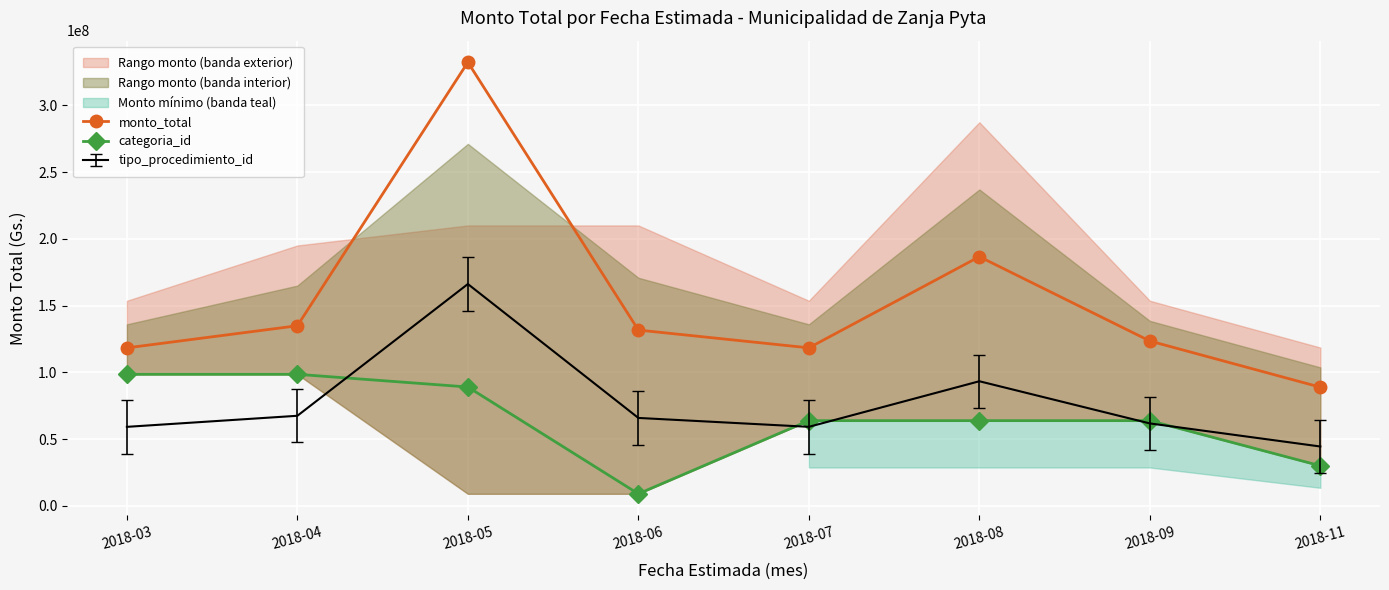

What is the difference between the categoria_id values at 2018-07 and 2018-05?

25200000.0